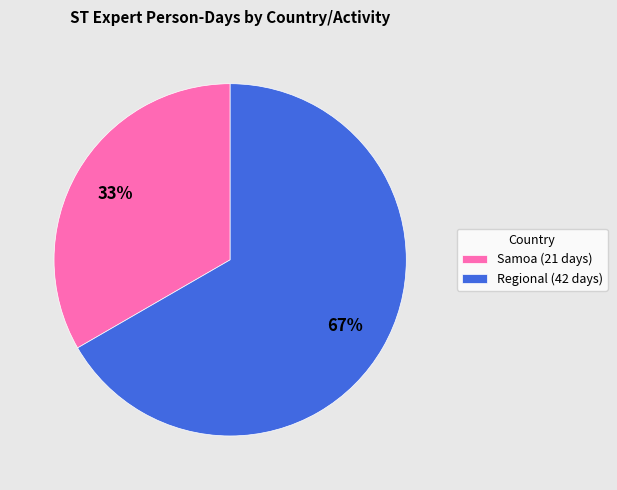

Is the sum of Regional (42 days) and Samoa (21 days) greater than half?

Yes